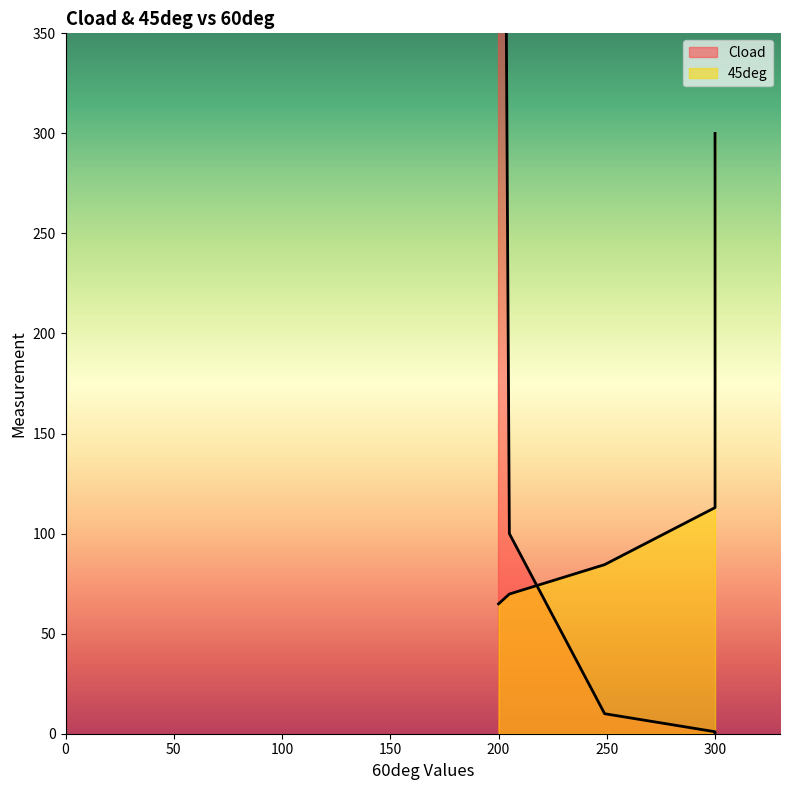

Does the chart have visible grid lines?

No